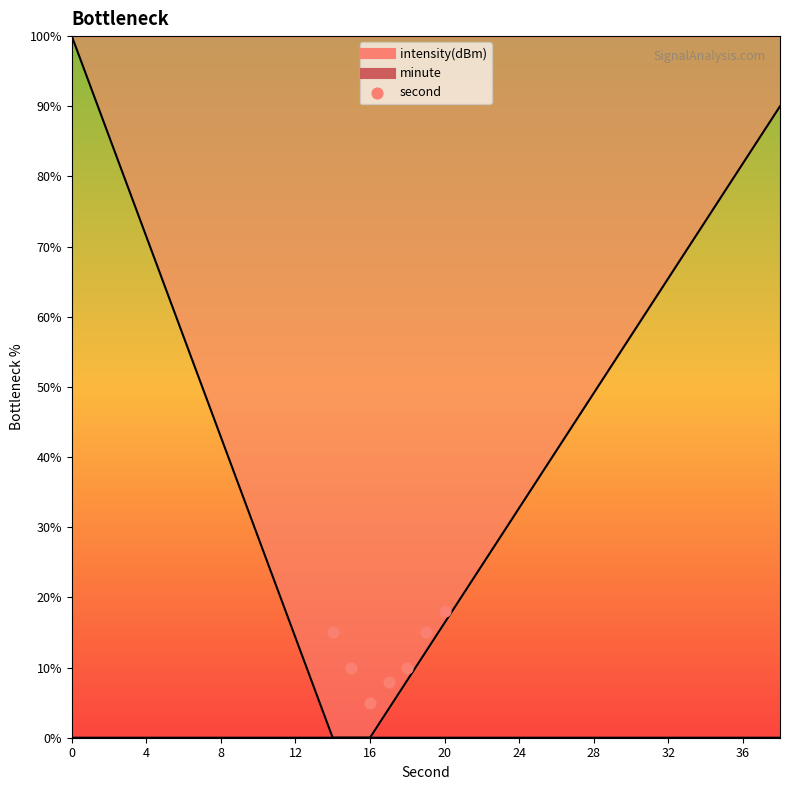

Approximately how many times larger is the value at 16 compared to 12?

1.2